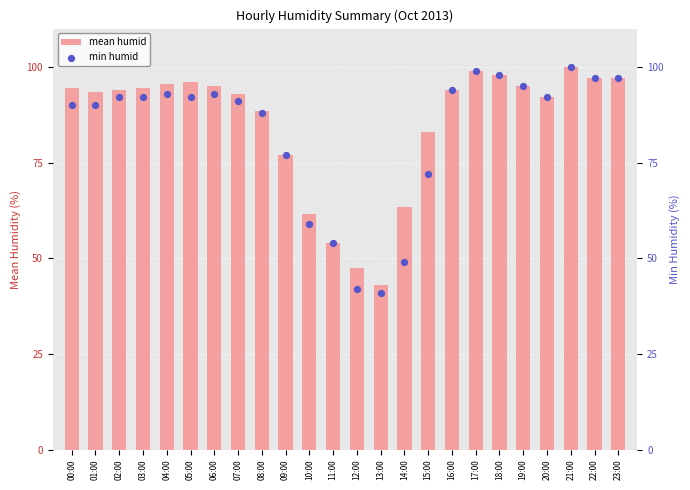

Which series has the widest spread of Y values?

min humid